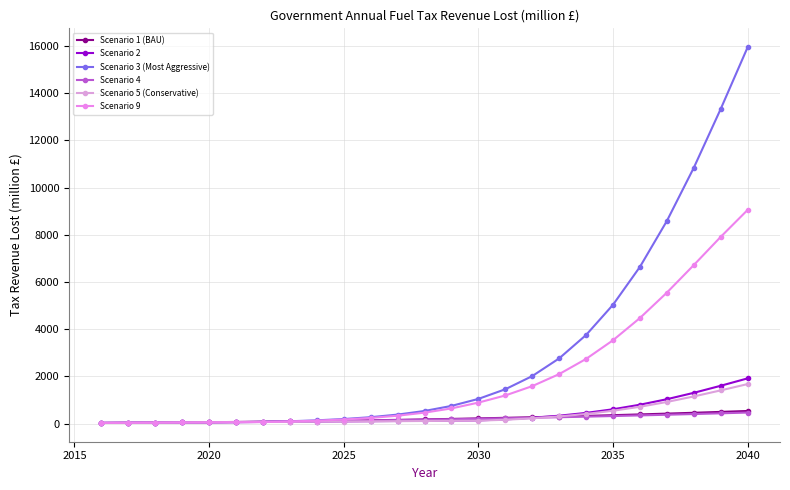

How many values in the Scenario 2 series exceed 115?

13